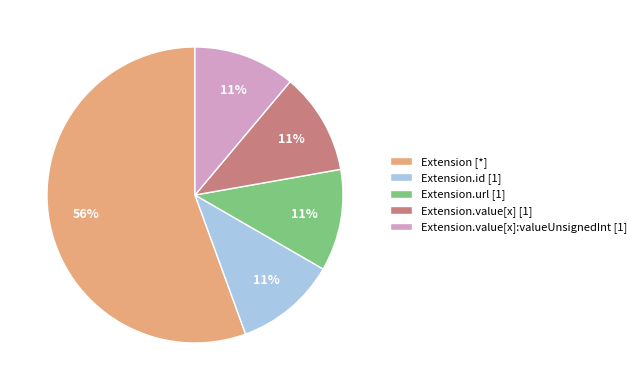

Is the sum of Extension.url [1] and Extension [*] greater than half?

Yes